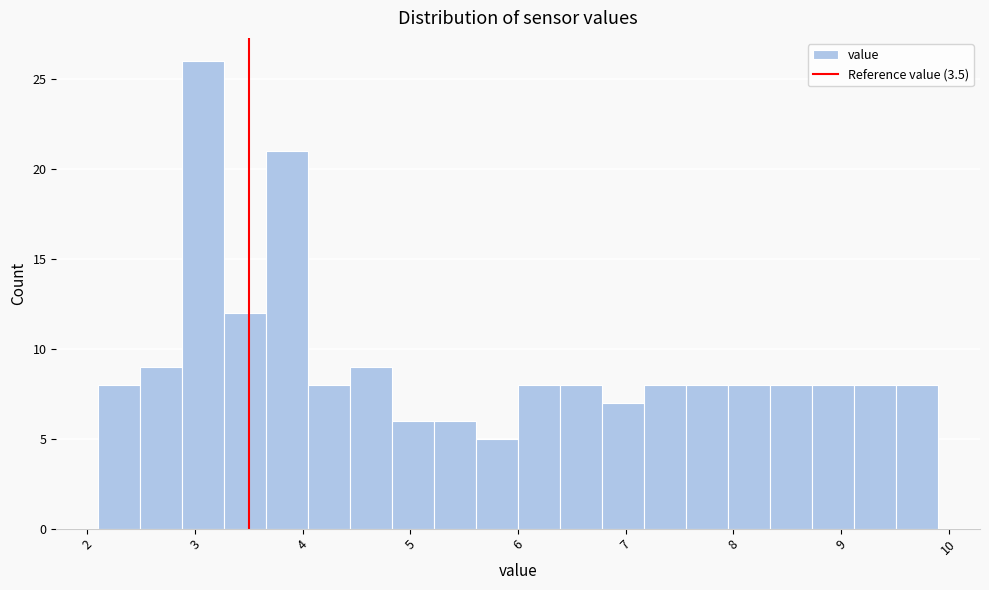

Read against the x-axis, roughly where is the centre of the tallest bar?

3.1